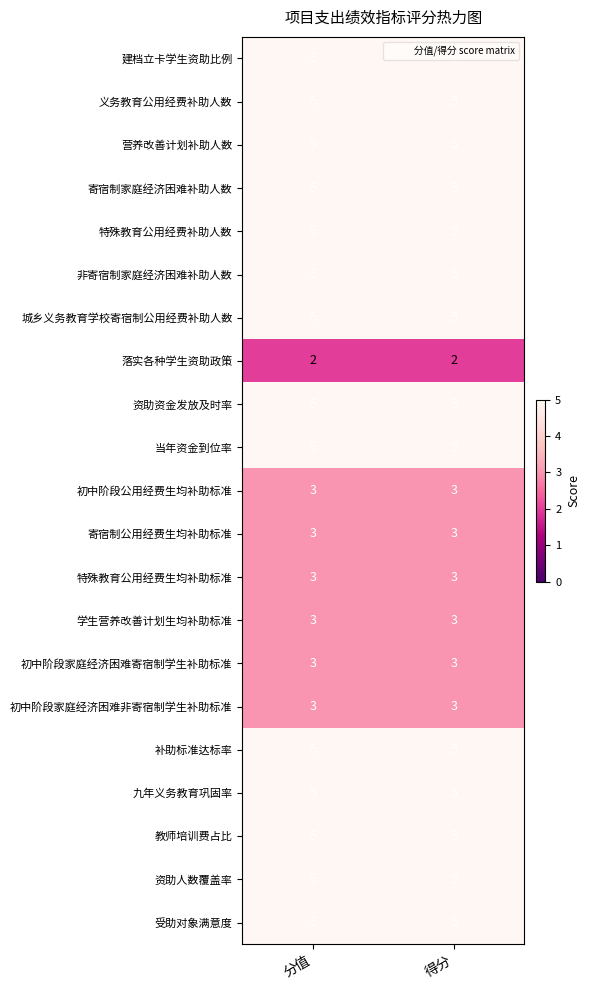

What value does the 非寄宿制家庭经济困难补助人数 series have at 得分?

5